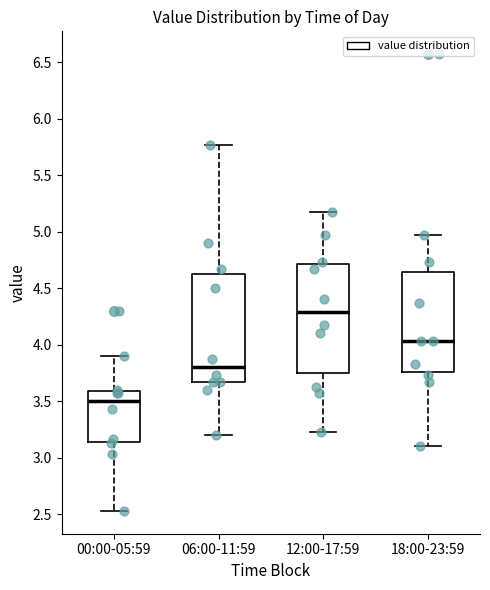

Reading left to right, transcribe this box plot: for each box, give where its median line is, the range the box spans, and where its two whiskers end, as read against the y-axis. The values are not printed on the chart, so give them approximately, as read against the axis.

00:00-05:59: median 3.50, box 3.15 to 3.60, whiskers 2.55 to 3.90
06:00-11:59: median 3.80, box 3.65 to 4.65, whiskers 3.20 to 5.75
12:00-17:59: median 4.30, box 3.75 to 4.70, whiskers 3.25 to 5.15
18:00-23:59: median 4.05, box 3.75 to 4.65, whiskers 3.10 to 4.95